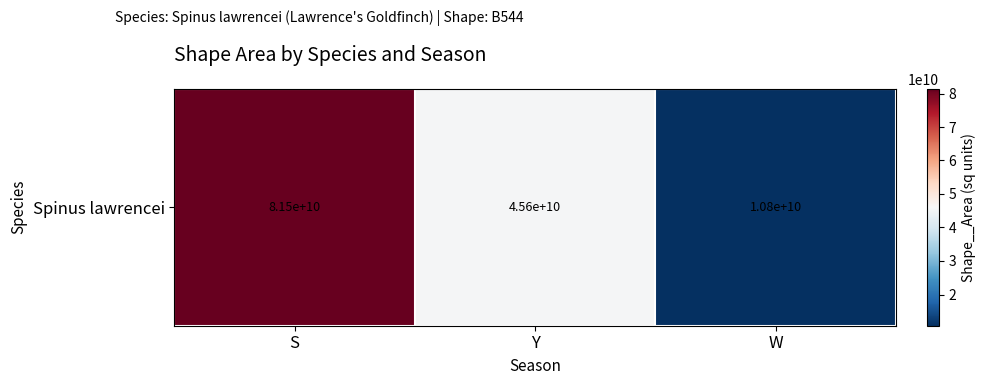

What is the change in value from Y to W?

-34772168510.8